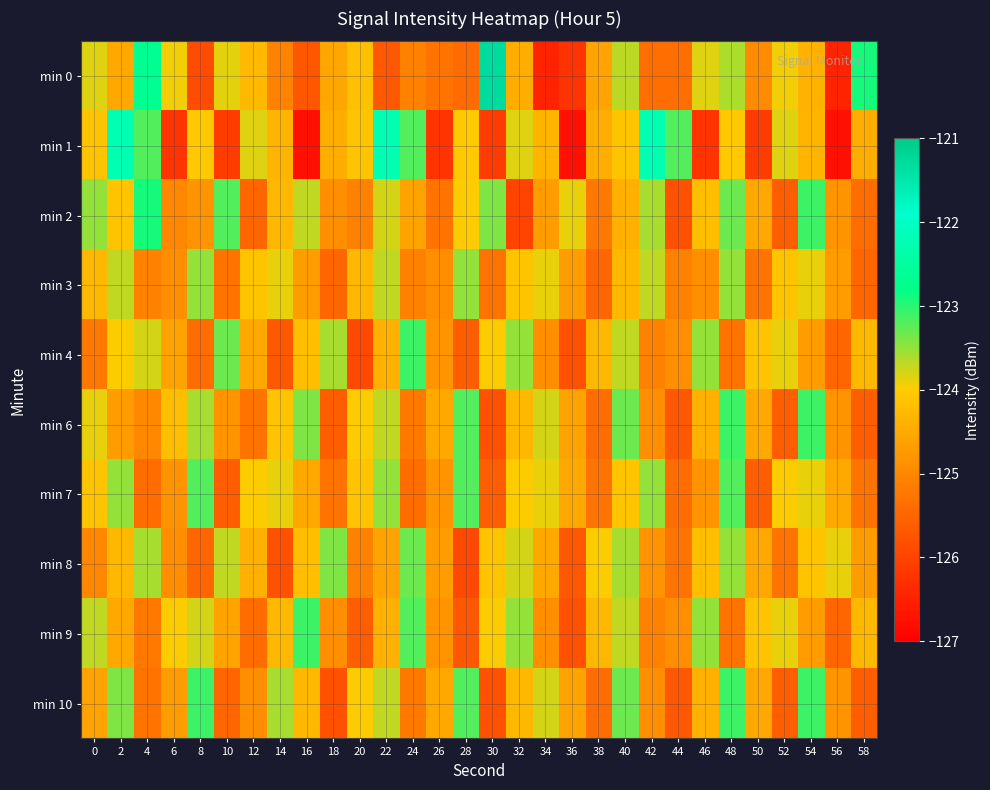

At which category does the chart reach its minimum across all series?

16